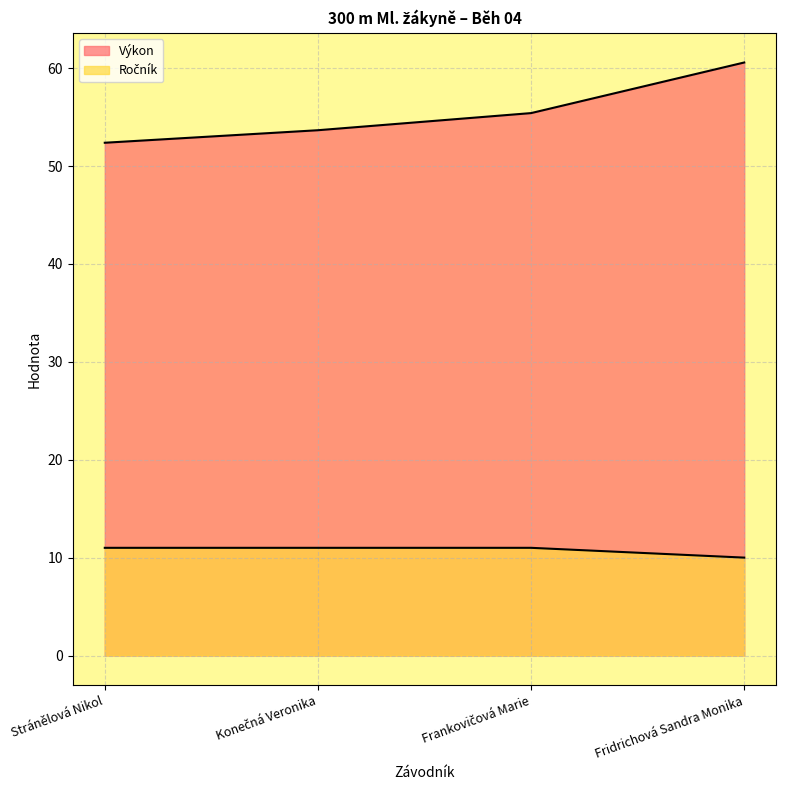

What is the sum of all Ročník values?

43.0